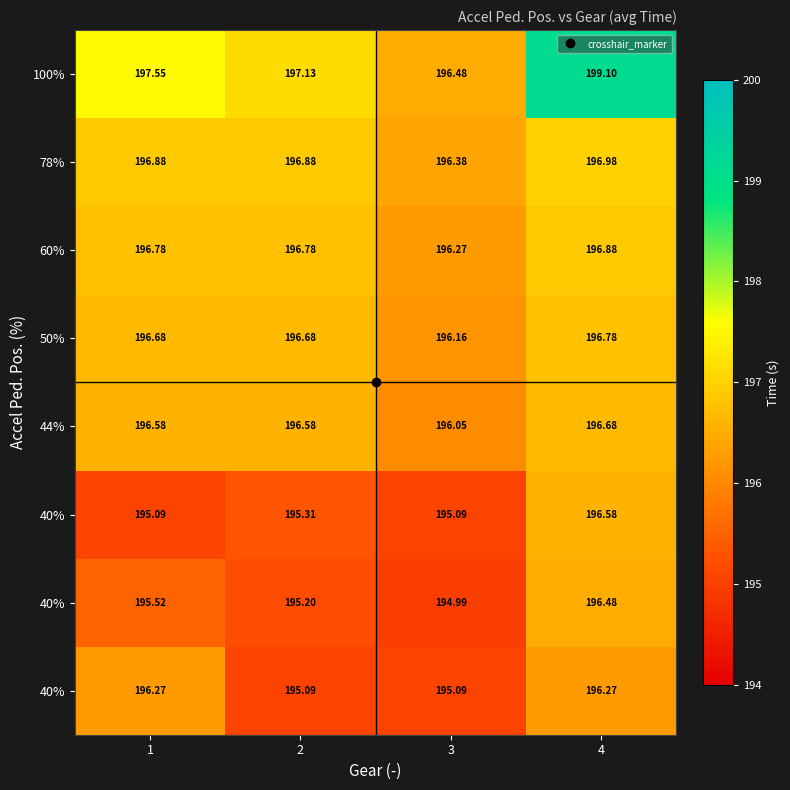

What is the total value across all series at 2?

1569.6